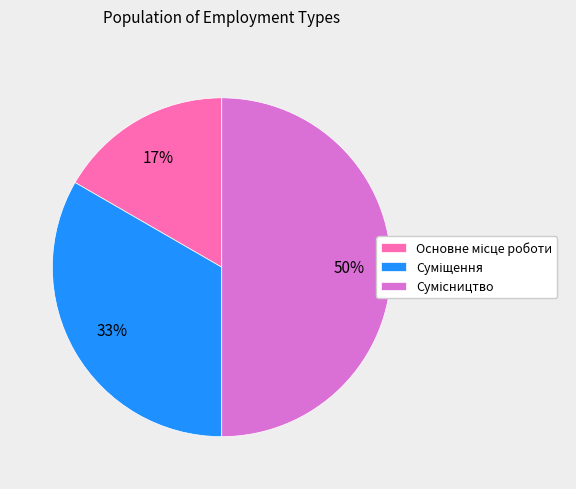

To the nearest percent, what is the average slice percentage?

33%